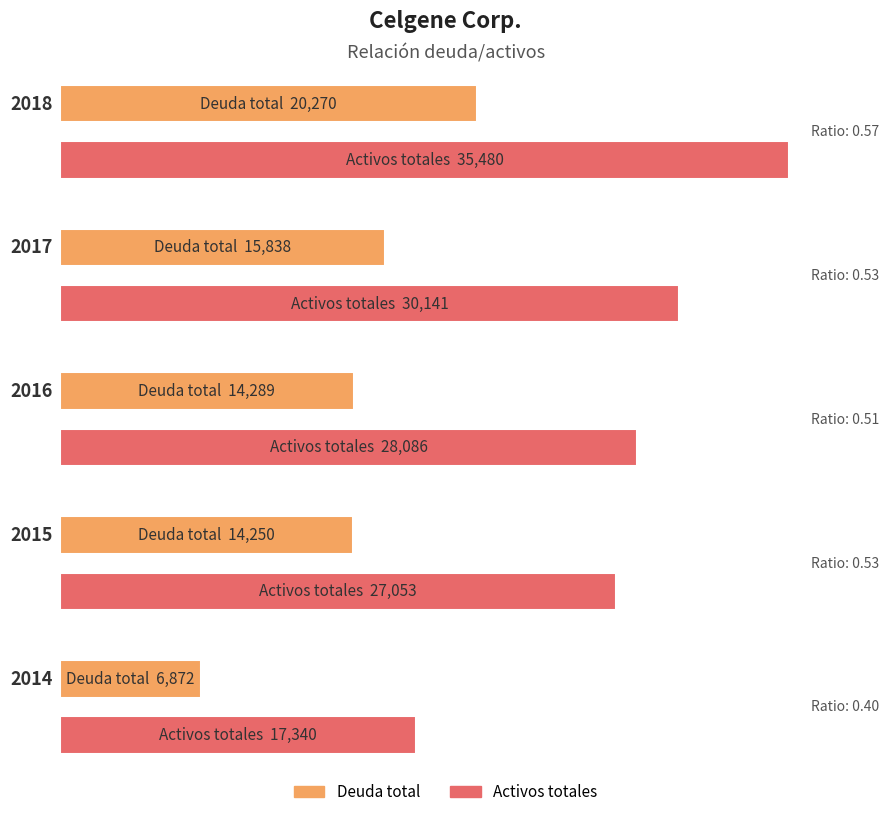

Which series changed the most between 2016 and 2014?

Activos totales